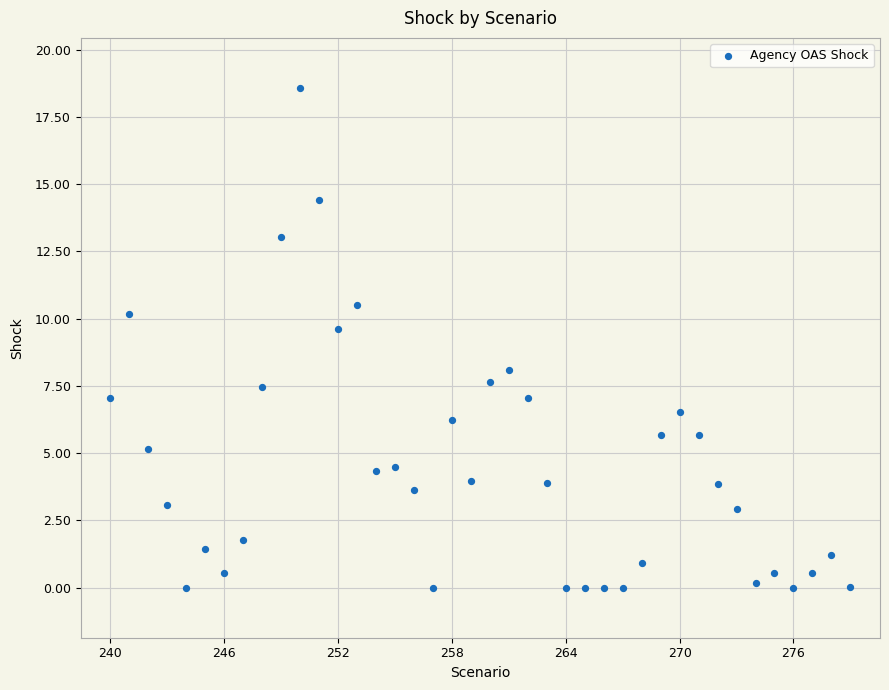

What Y value in the scatter plot is closest to 9?

9.6